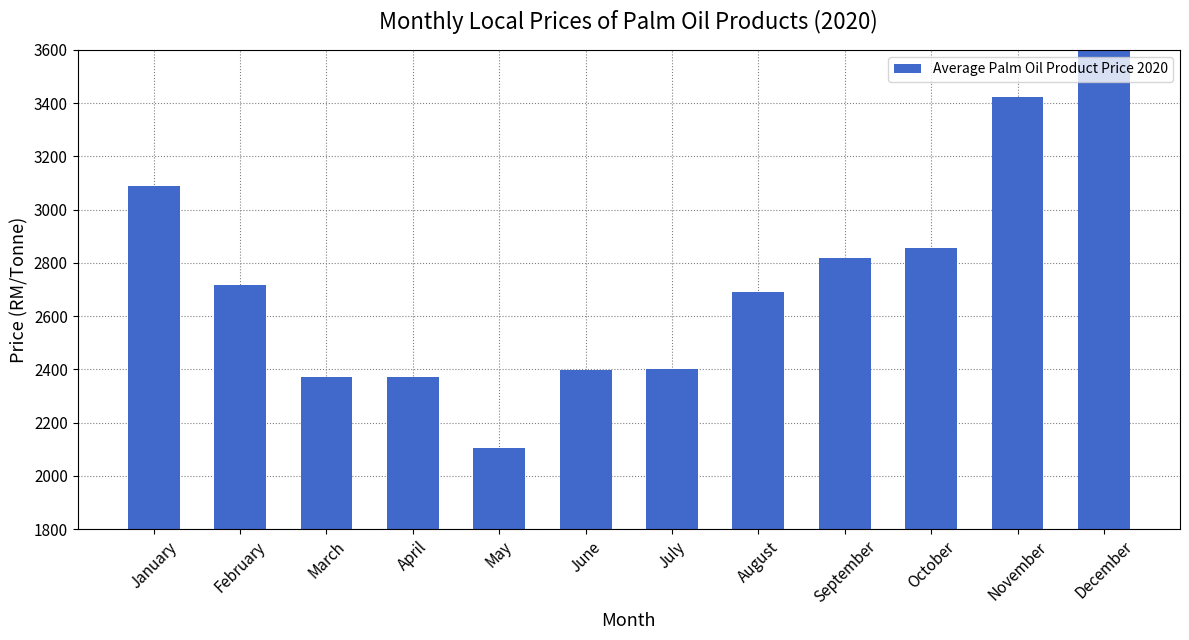

Which has a higher value, June or January?

January